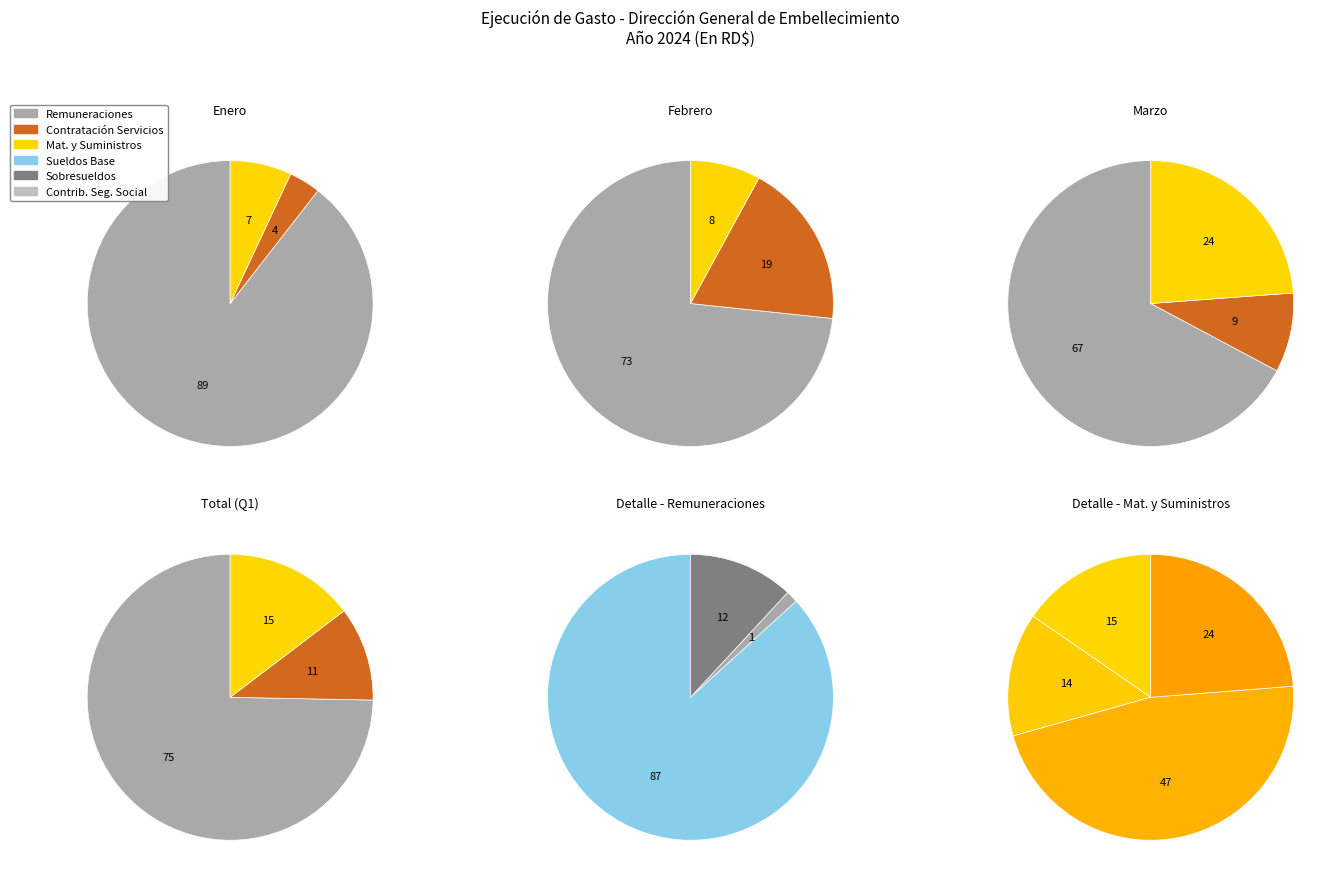

To the nearest percent, what is the average slice percentage?

25%